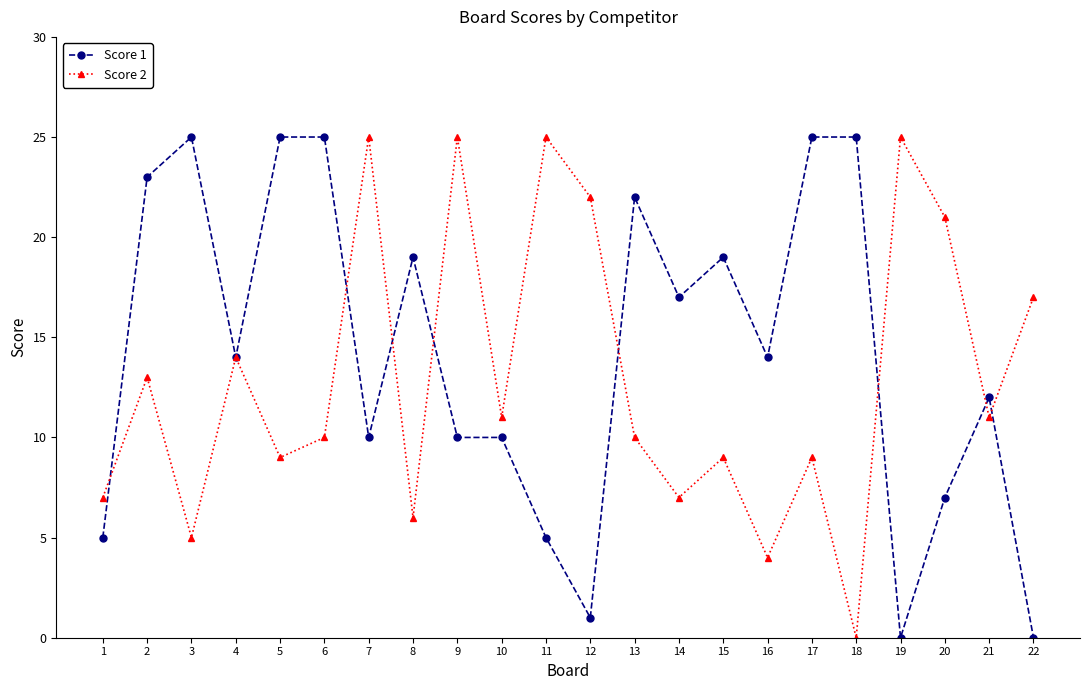

Which series has the largest total across all categories?

Score 1